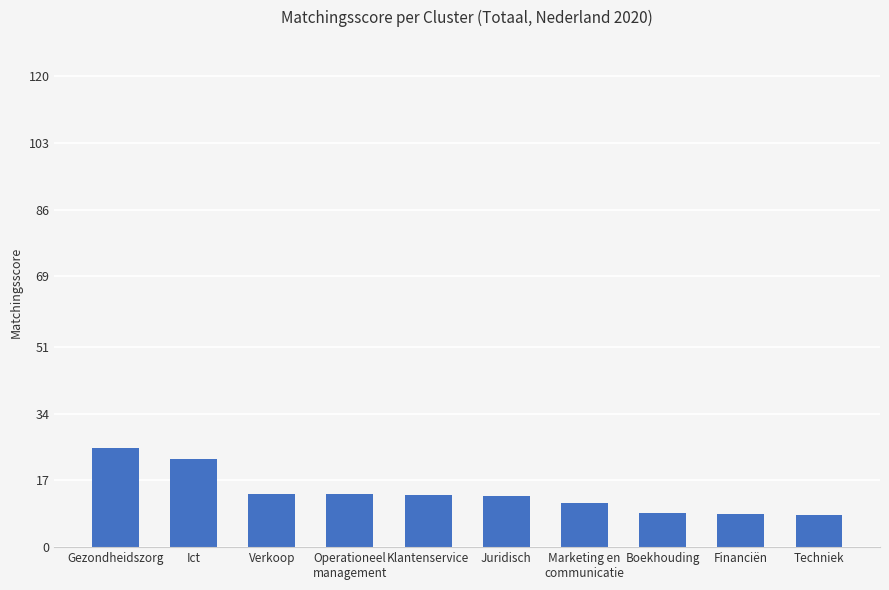

How many data points does each series have?

10